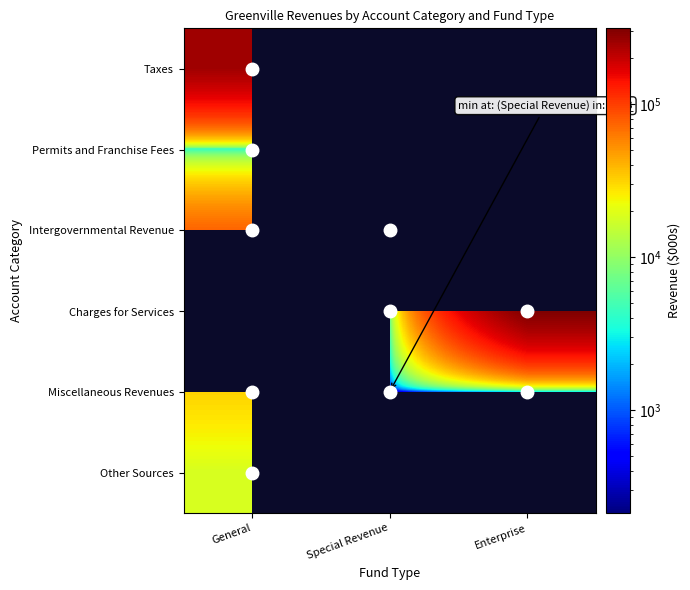

How many positive values does the Permits and Franchise Fees series have?

1